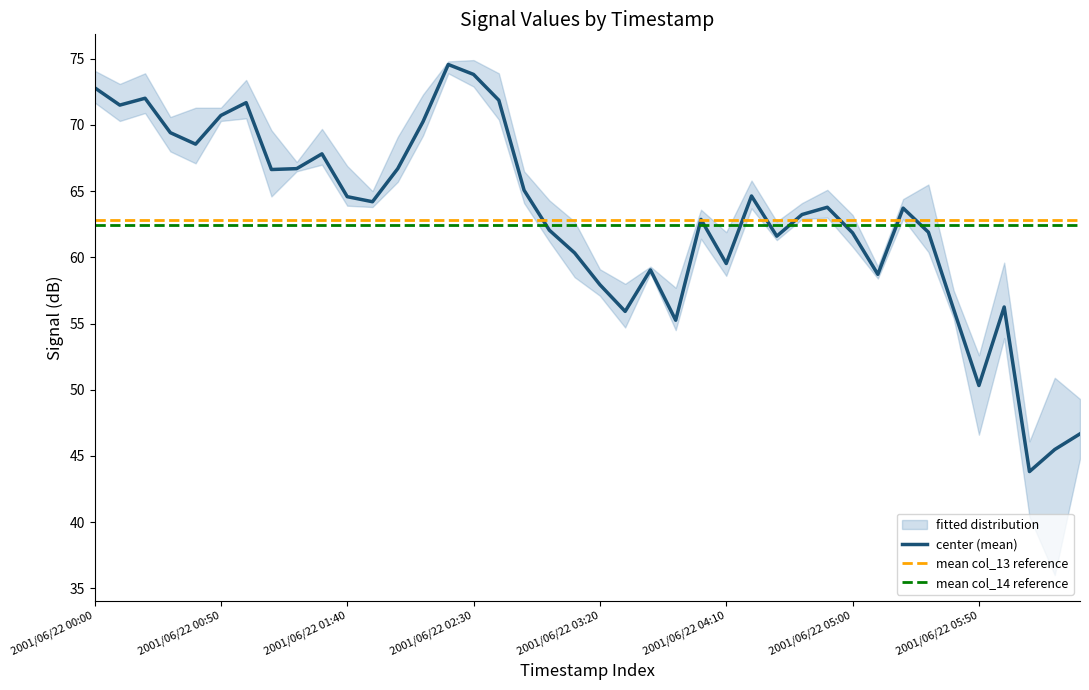

What is the sum of the col_13 values at 2001/06/22 02:40 and 2001/06/22 05:40?

126.4